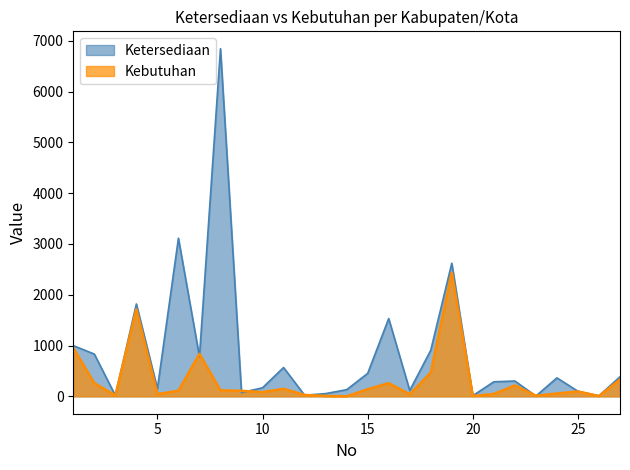

Which has a higher value, 12 or 26?

12